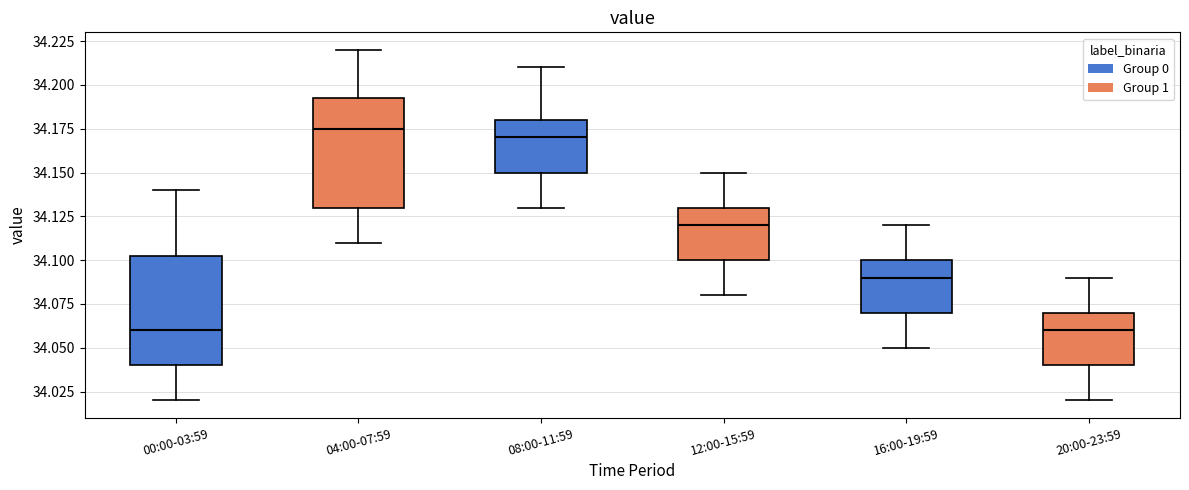

Reading left to right, read every box against the y-axis: the position of its median line, the range the box covers, and the ends of its whiskers. The values are not printed on the chart, so give them approximately, as read against the axis.

00:00-03:59: median 34.060, box 34.040 to 34.105, whiskers 34.020 to 34.140
04:00-07:59: median 34.175, box 34.130 to 34.195, whiskers 34.110 to 34.220
08:00-11:59: median 34.170, box 34.150 to 34.180, whiskers 34.130 to 34.210
12:00-15:59: median 34.120, box 34.100 to 34.130, whiskers 34.080 to 34.150
16:00-19:59: median 34.090, box 34.070 to 34.100, whiskers 34.050 to 34.120
20:00-23:59: median 34.060, box 34.040 to 34.070, whiskers 34.020 to 34.090